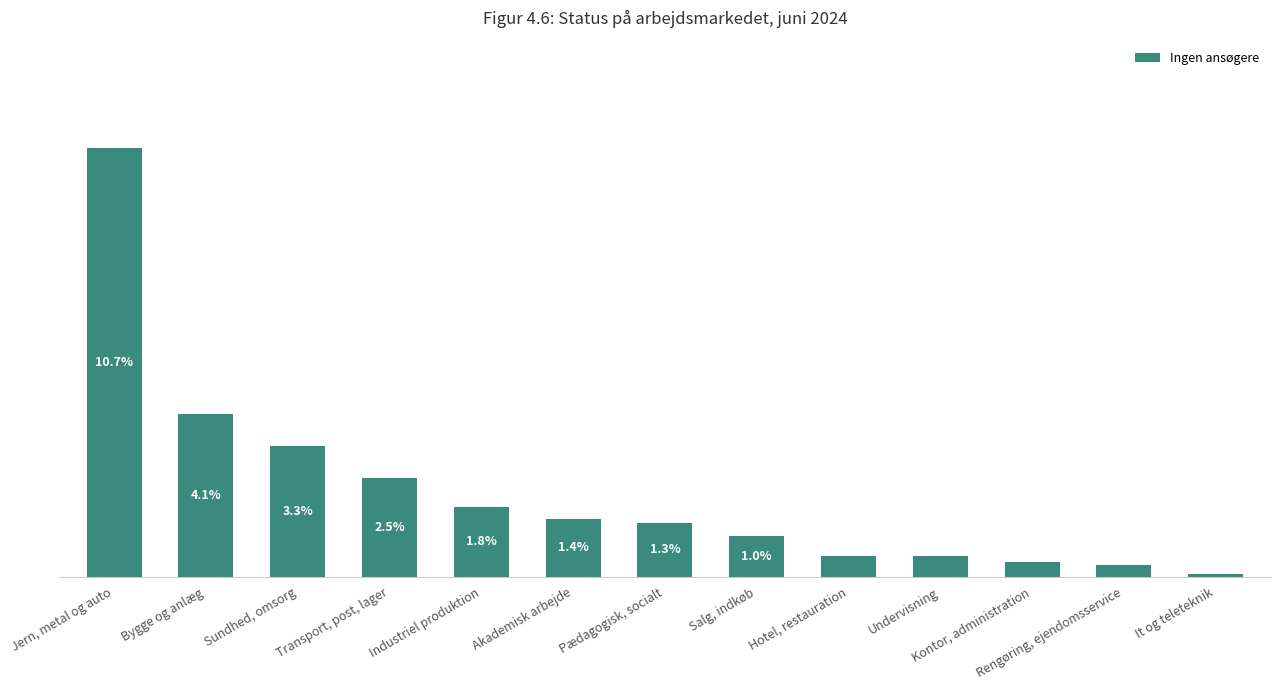

What is the label of the 1st bar from the right?

It og teleteknik